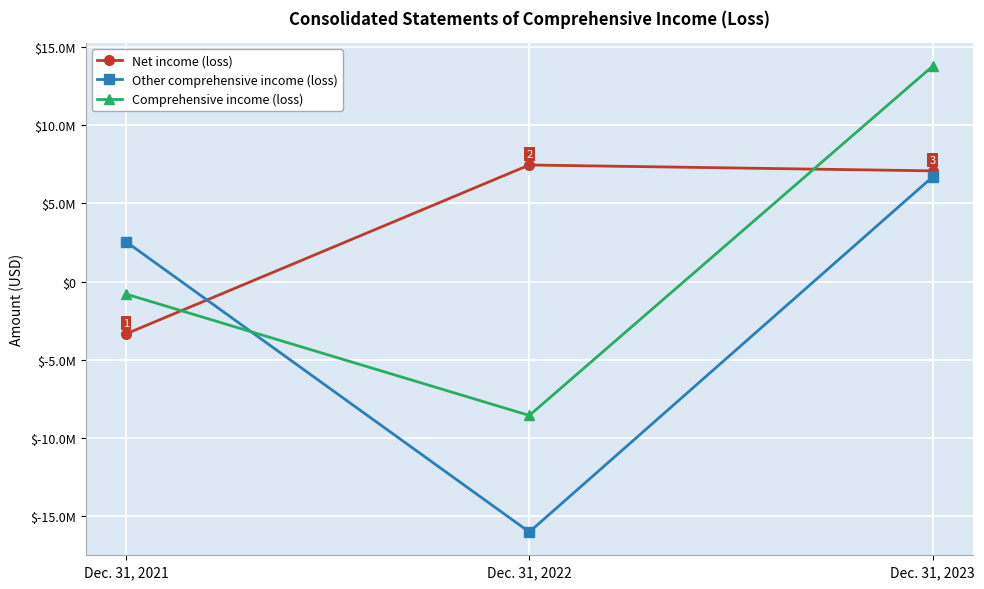

Which has a higher value, Dec. 31, 2023 or Dec. 31, 2021?

Dec. 31, 2023